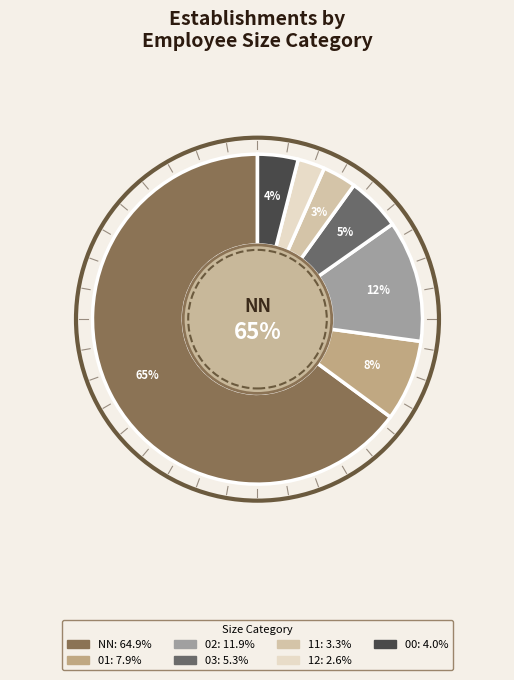

Which category has the smallest portion of the pie?

12